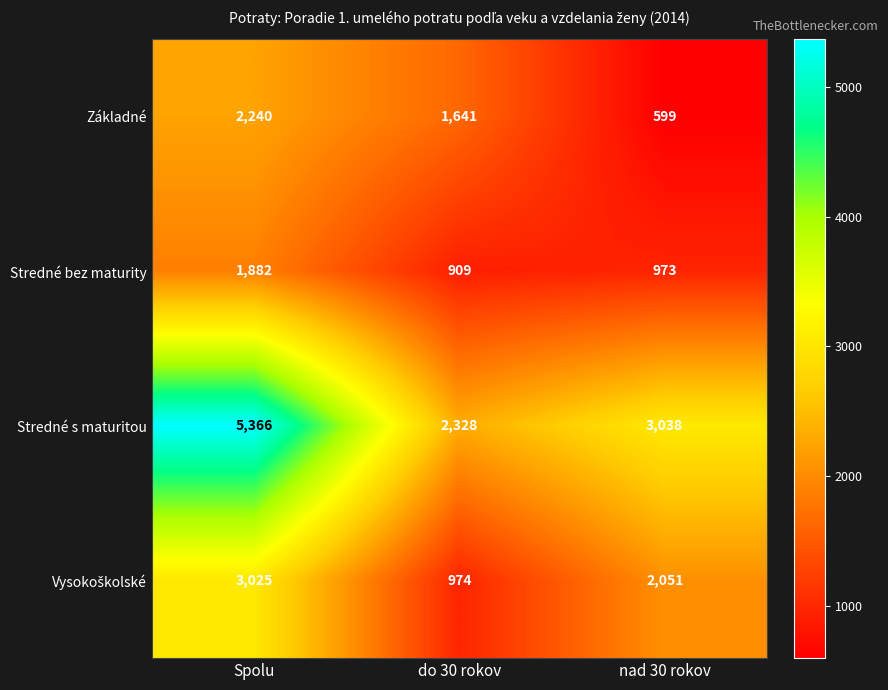

Rank the categories by Základné value from highest to lowest.

Spolu, do 30 rokov, nad 30 rokov